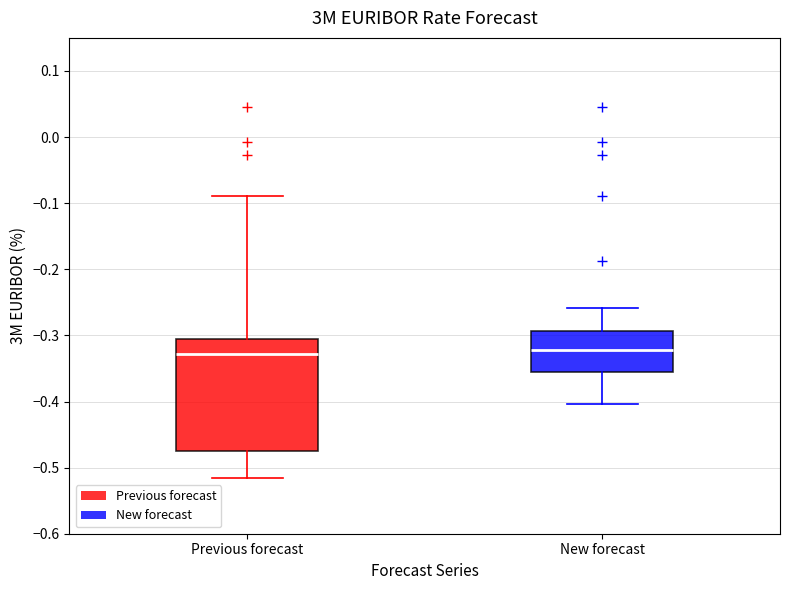

Where does the upper whisker of the box for Previous forecast end on the y-axis? The values are not printed on the chart, so give them approximately, as read against the axis.

-0.09